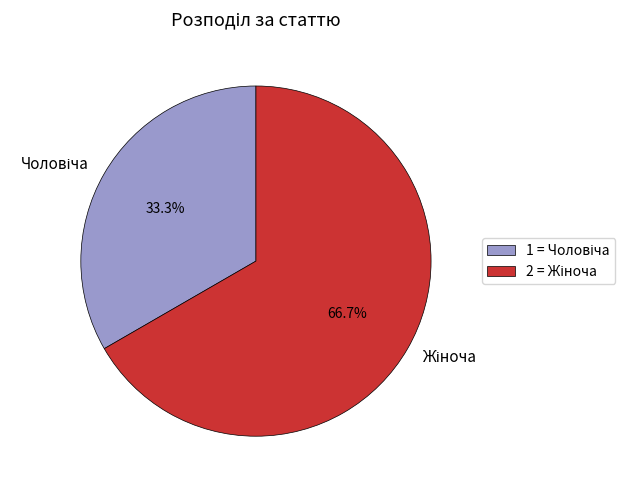

Is there any slice that represents more than half of the pie?

Yes